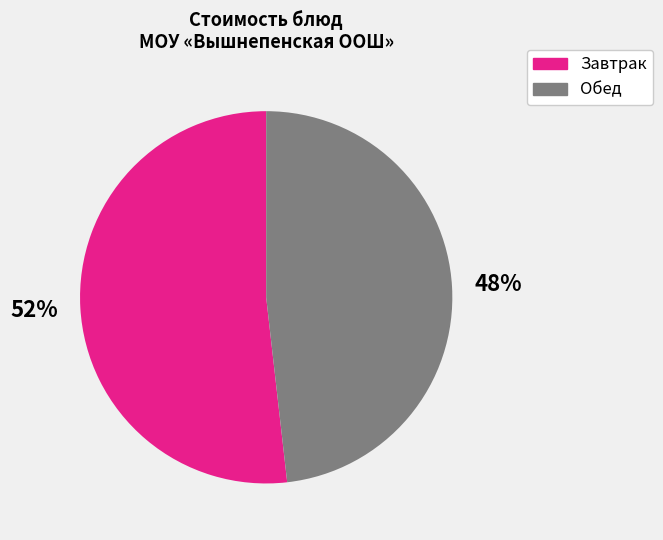

To the nearest percent, what is the difference between the largest and smallest slice percentages?

4%